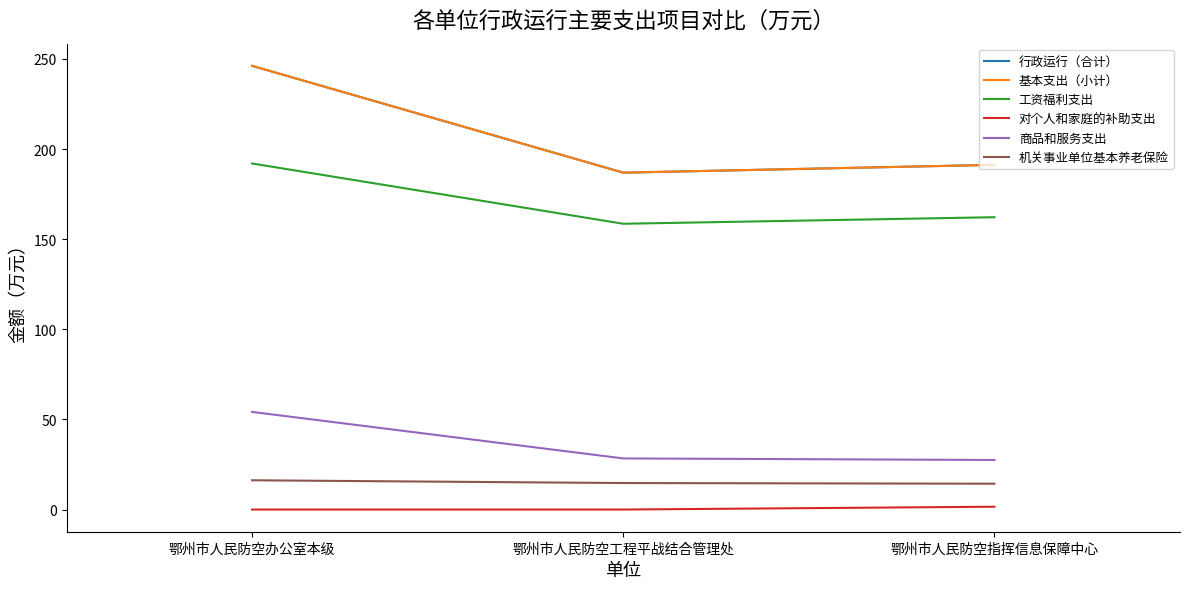

List the series in order of their peak value, highest first.

行政运行（合计）, 基本支出（小计）, 工资福利支出, 商品和服务支出, 机关事业单位基本养老保险, 对个人和家庭的补助支出